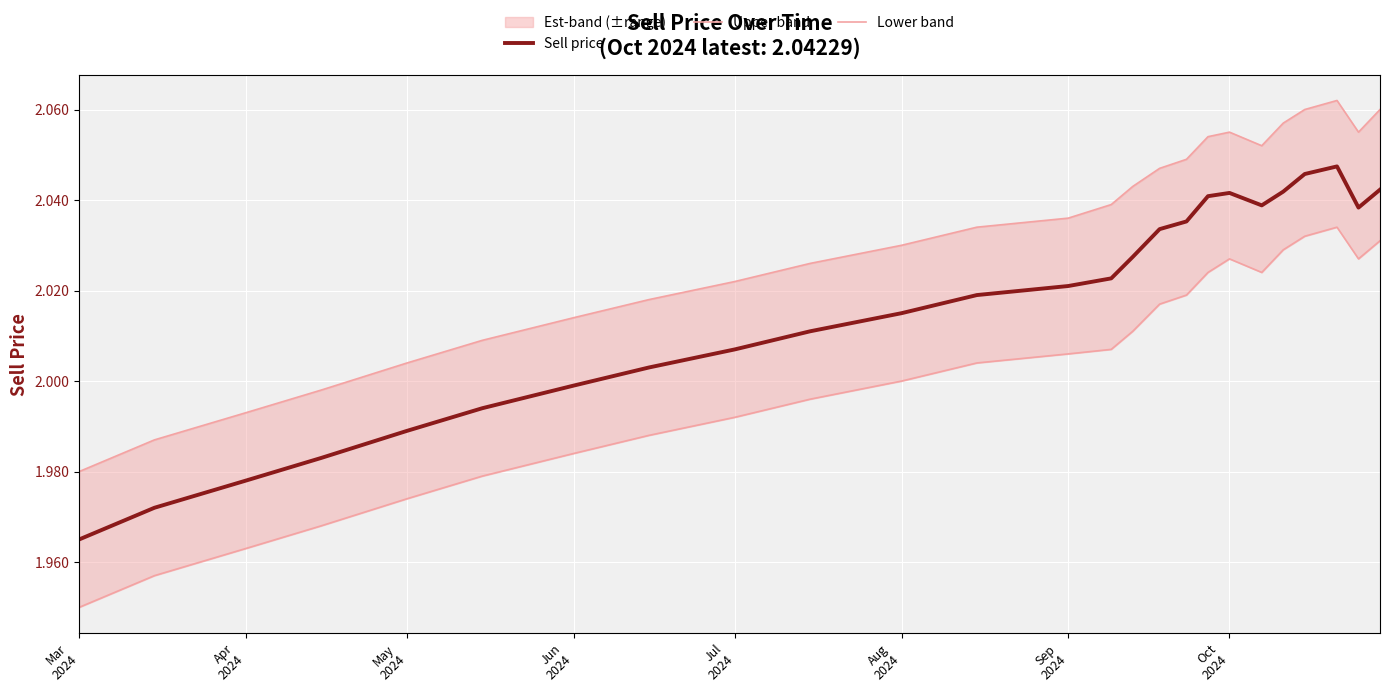

What are all the series names shown in the legend?

Sell price, Upper band, Lower band